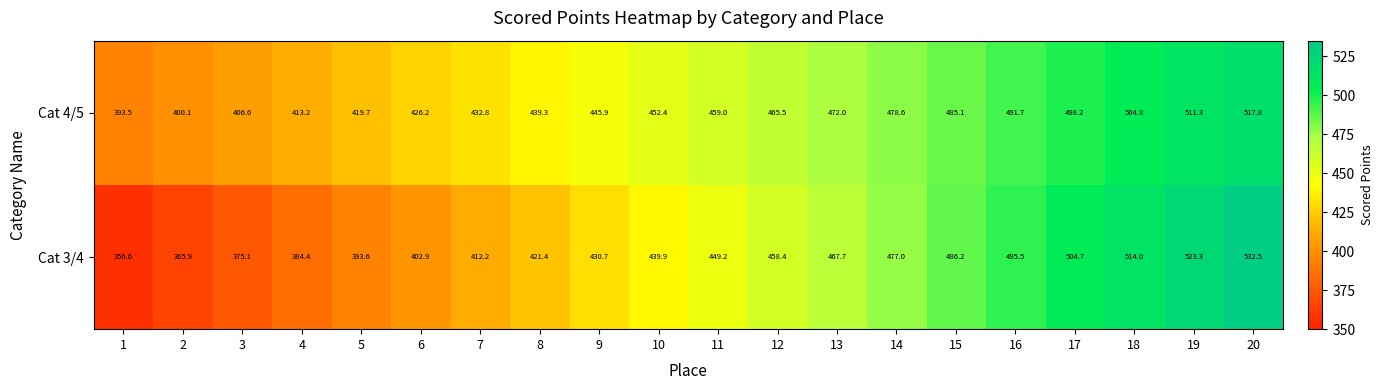

What is the difference between the maximum and minimum values in the Cat 3/4 series?

175.9